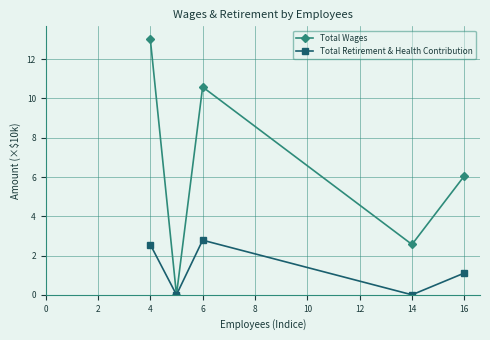

What is the difference between the maximum and minimum values in the Total Retirement & Health Contribution series?

2.8